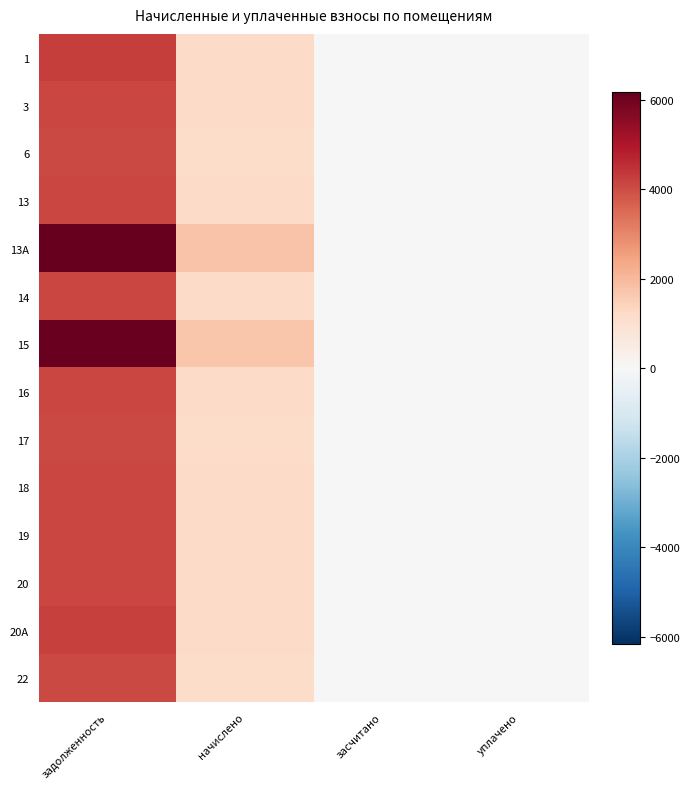

List the series in order of their peak value, lowest first.

6, 17, 22, 3, 13, 14, 16, 18, 19, 20, 20А, 1, 15, 13А